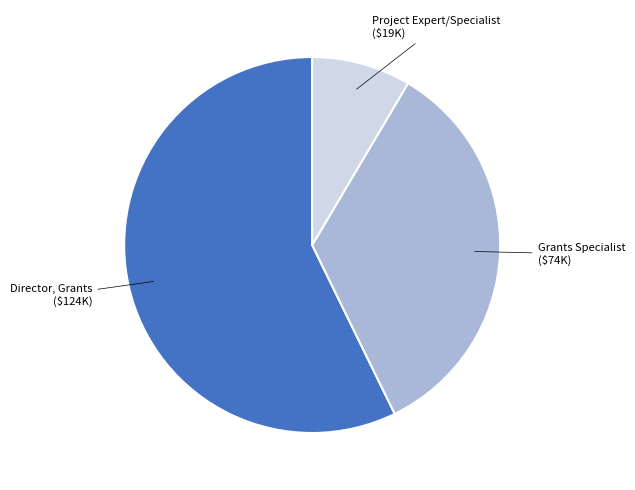

Is there a majority slice in this chart?

Yes